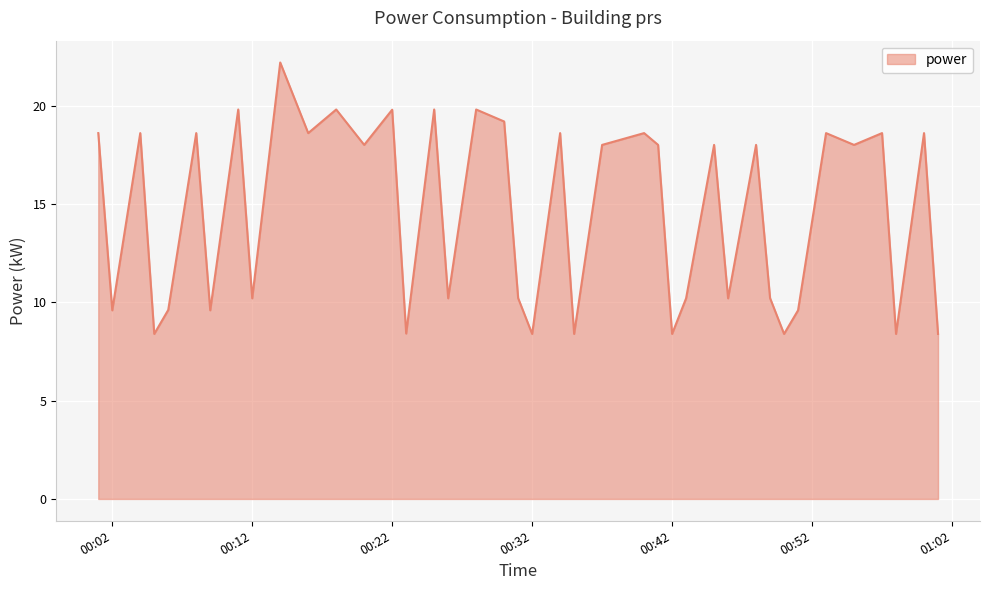

What is the difference between the maximum and minimum values?

13.8